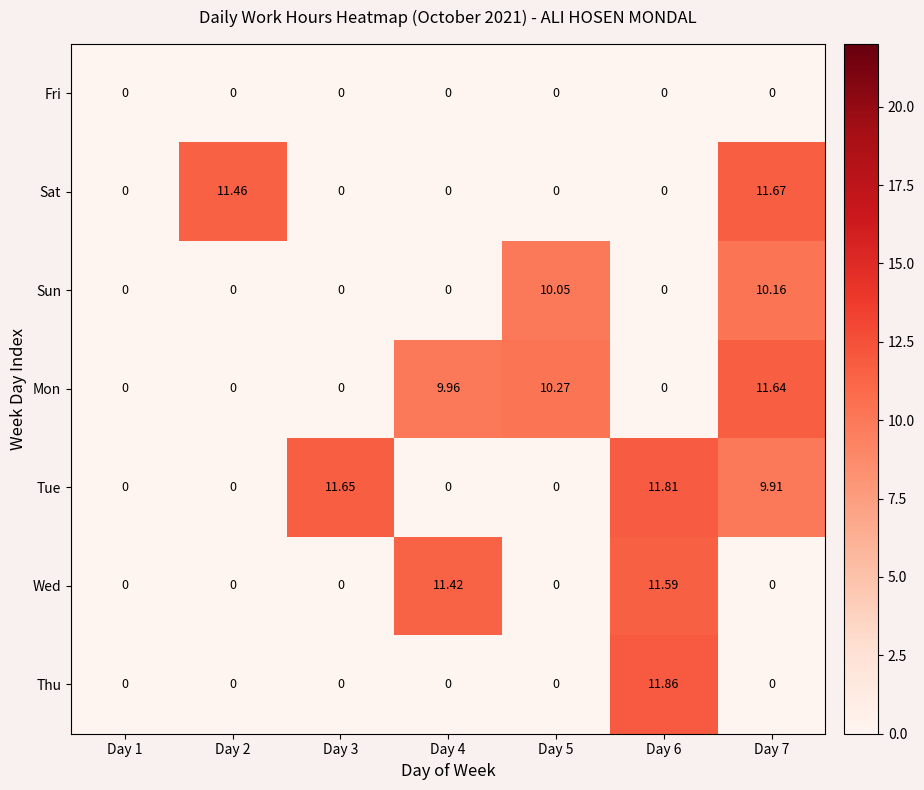

At which category is the sum across all series the highest?

Day 7